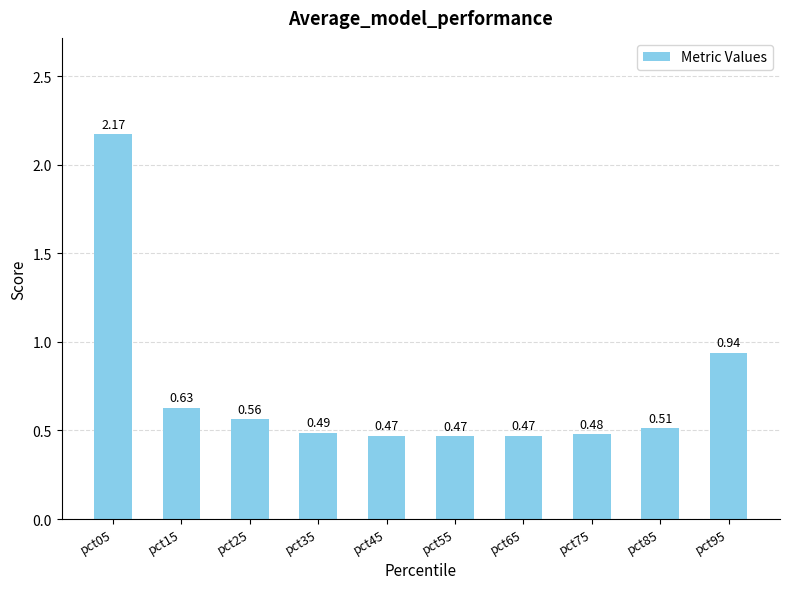

What is the difference between the maximum and minimum values?

1.7